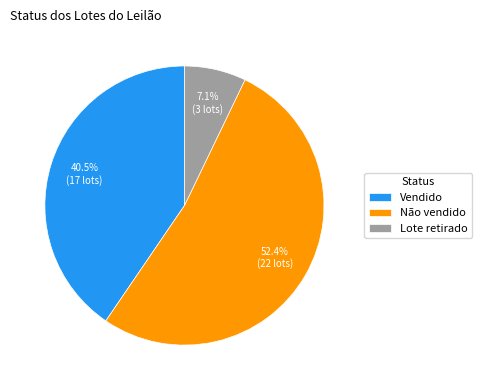

Is the sum of Lote retirado and Vendido greater than half?

No